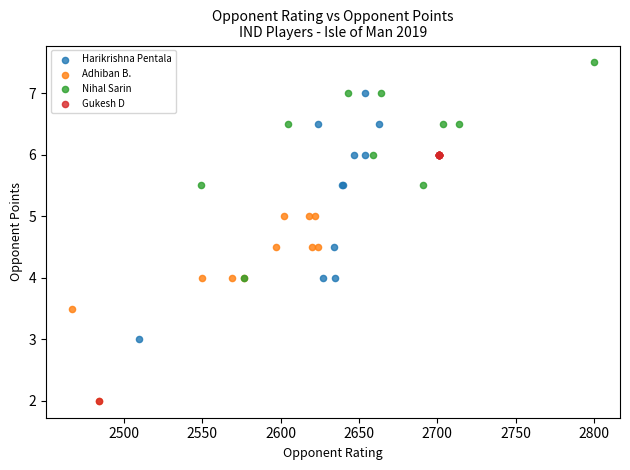

Which series contains the highest Y value?

Nihal Sarin